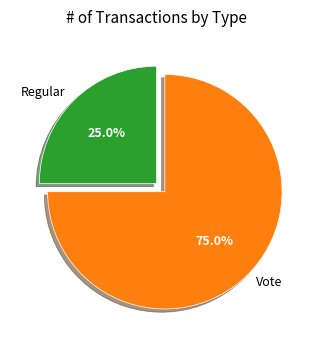

What percentage is the Vote slice, to the nearest percent?

75%